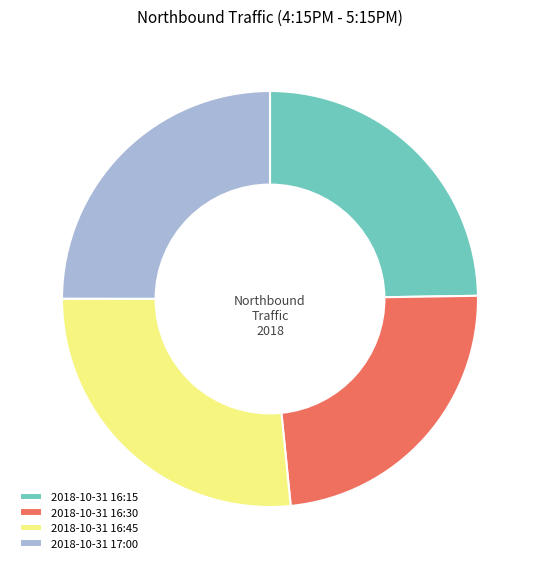

Combined, do 2018-10-31 17:00 and 2018-10-31 16:45 account for over 50%?

Yes